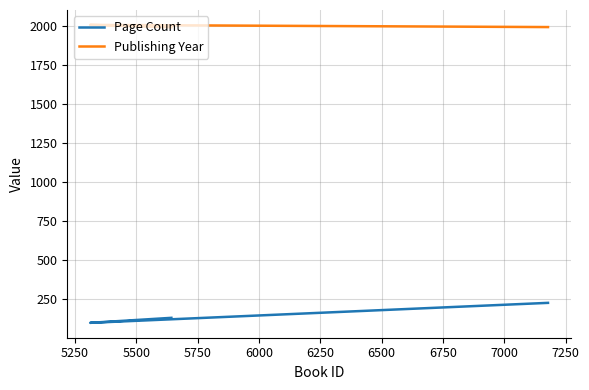

The Publishing Year series shows 2006 at 5250. True or false?

True